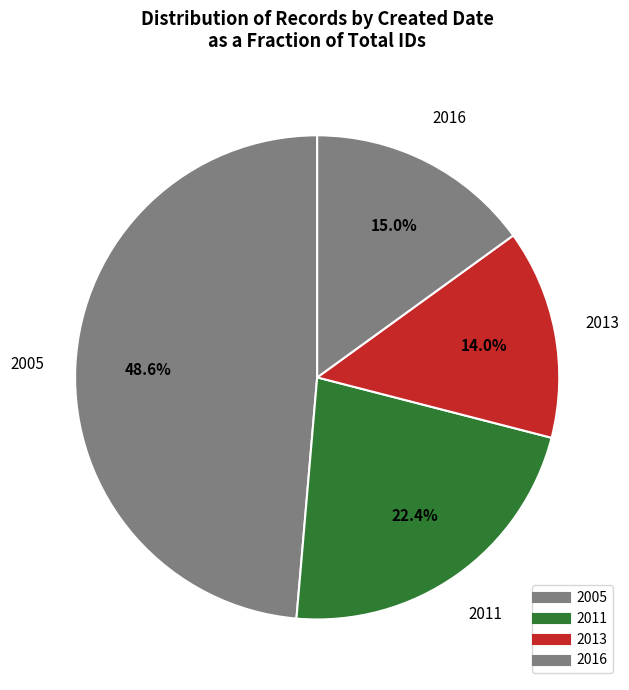

How many segments does this pie chart have?

4